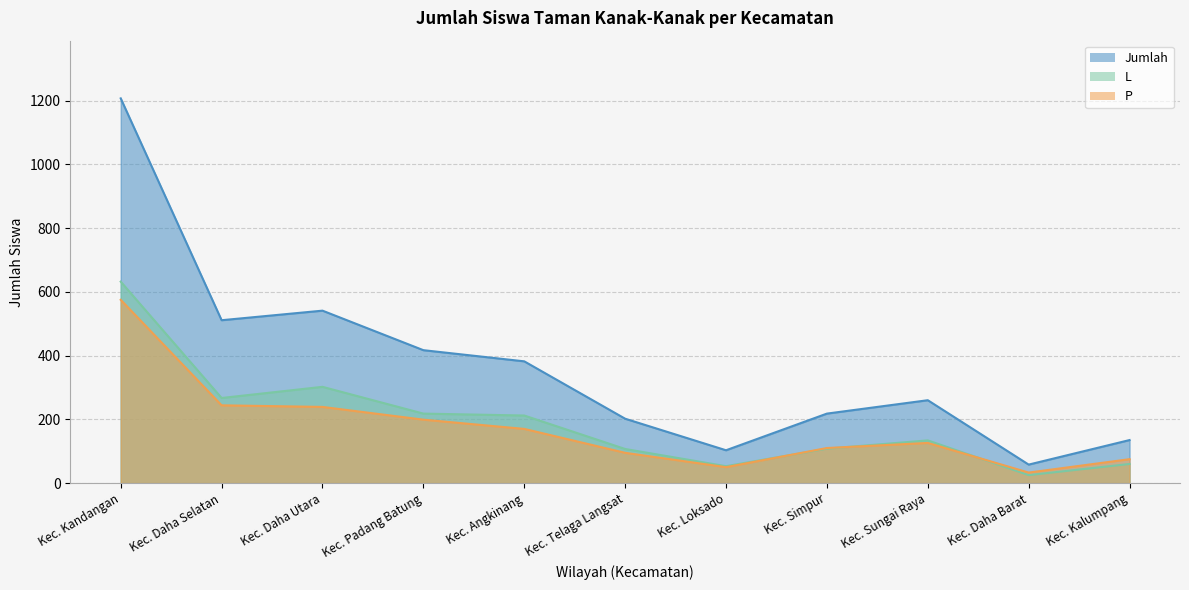

At Kec. Kandangan, list the series in order from smallest to largest.

P, L, Jumlah